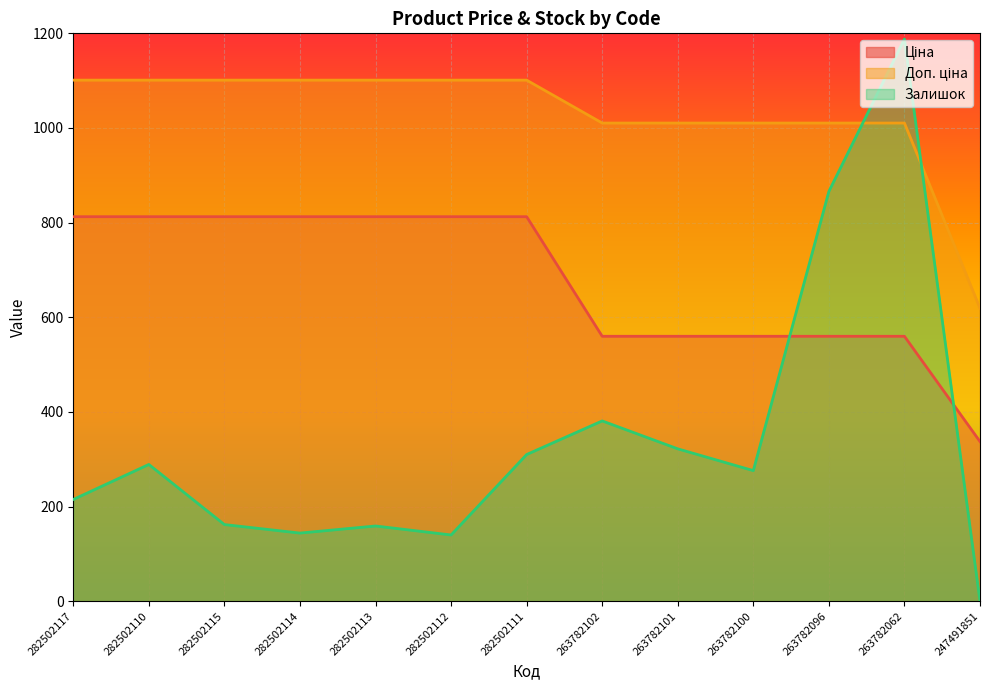

At which category is the sum across all series the highest?

263782062